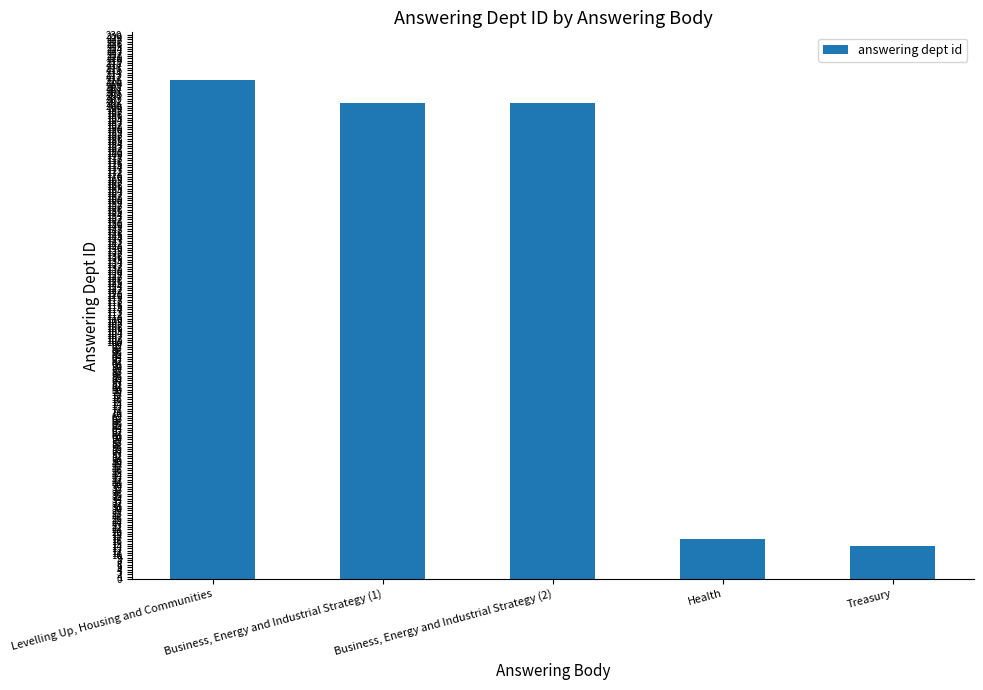

The value at Business, Energy and Industrial Strategy (2) is 201. True or false?

True